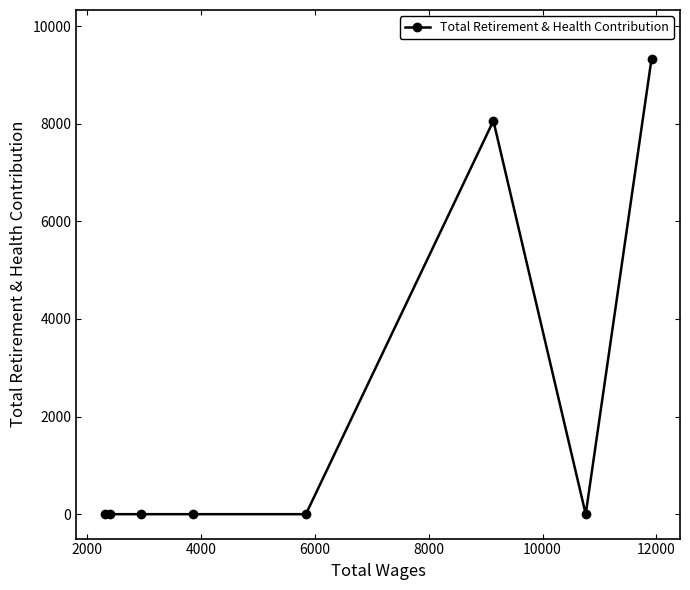

What is the maximum value shown in the chart?

9330